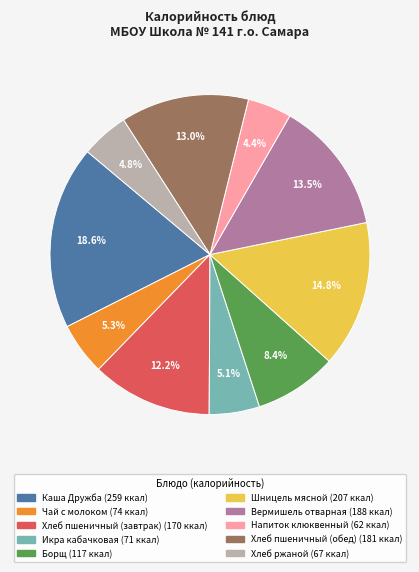

Combined, do Хлеб ржаной and Вермишель отварная account for over 50%?

No